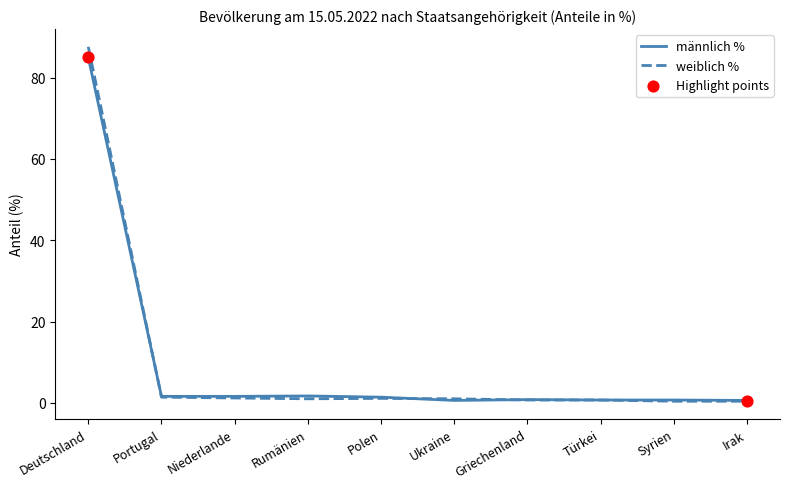

Between Deutschland and Syrien, which series saw the biggest shift?

weiblich %